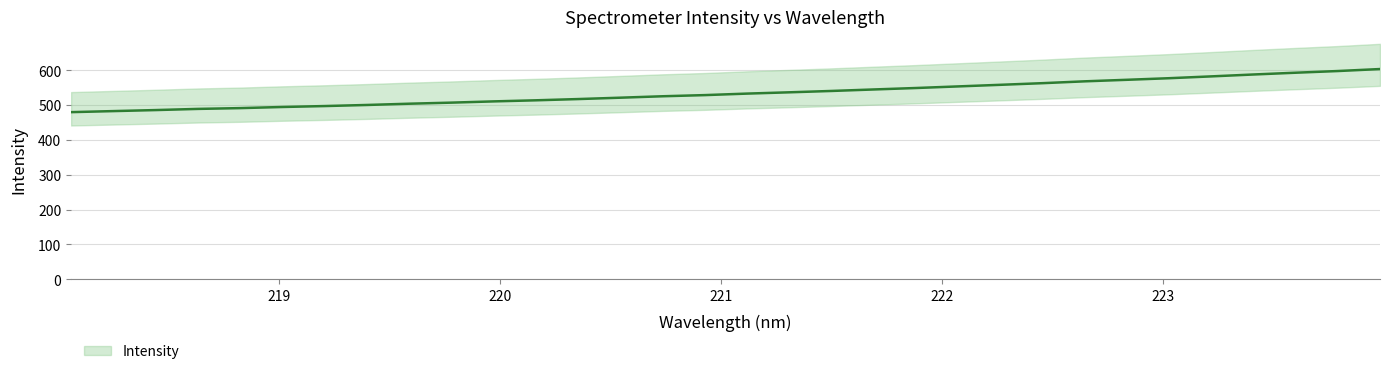

What is the approximate value at 220.5444?

520.8